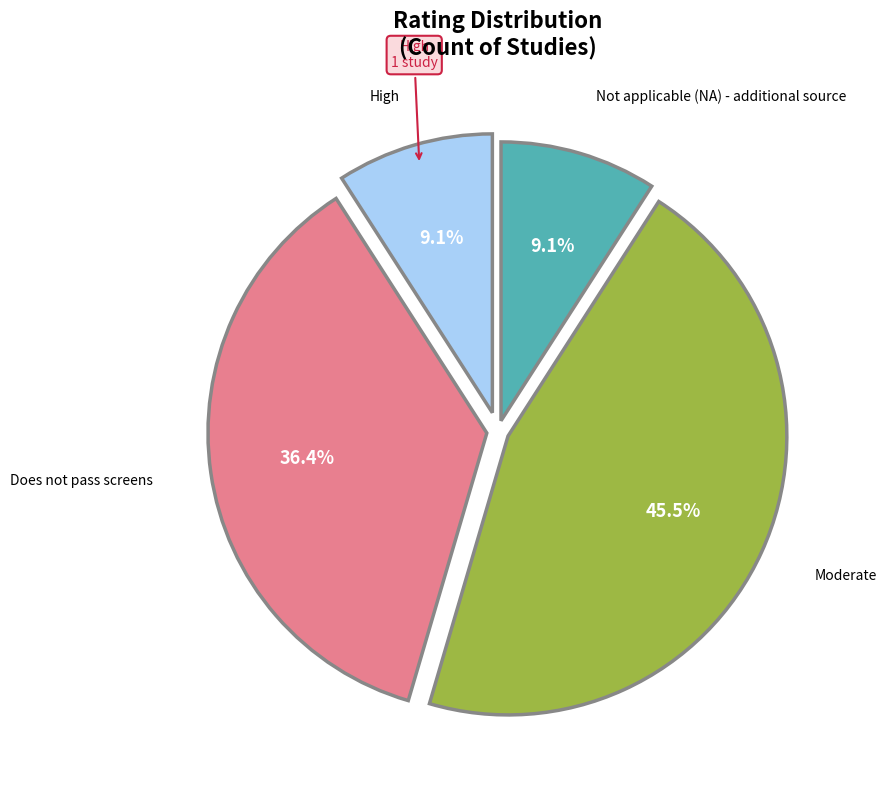

Is there a majority slice in this chart?

No